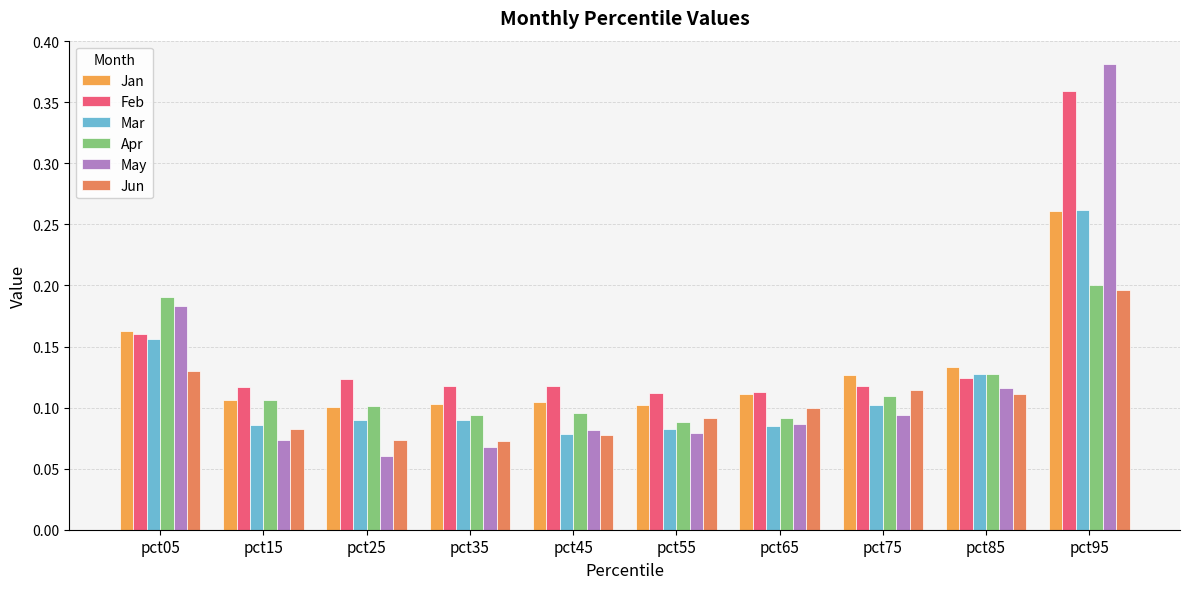

At which category is the sum across all series the highest?

pct95